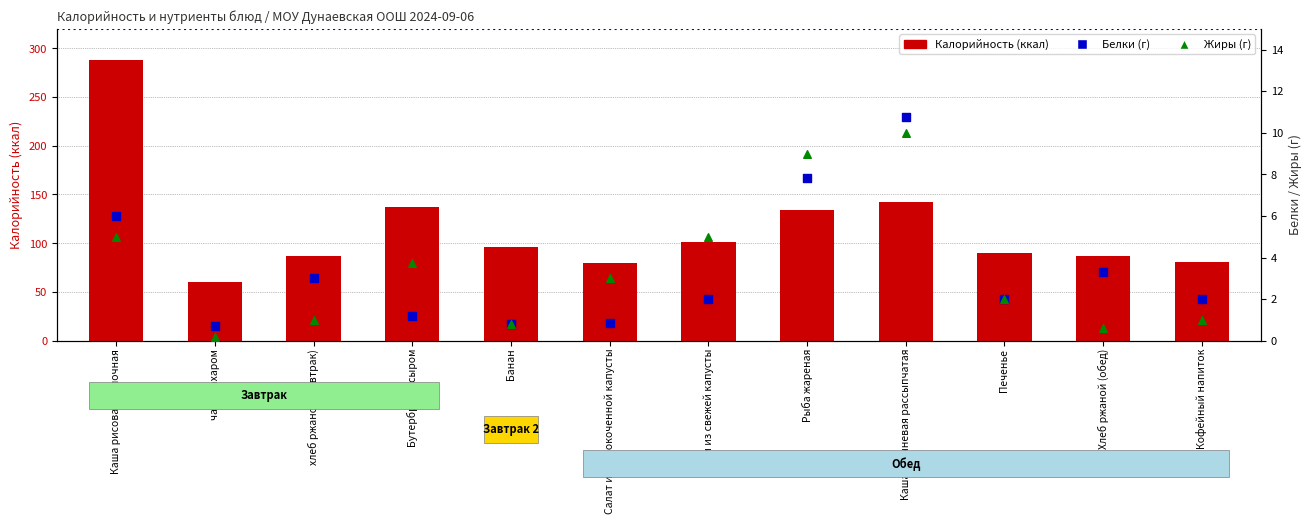

Which series contains the highest Y value?

Калорийность